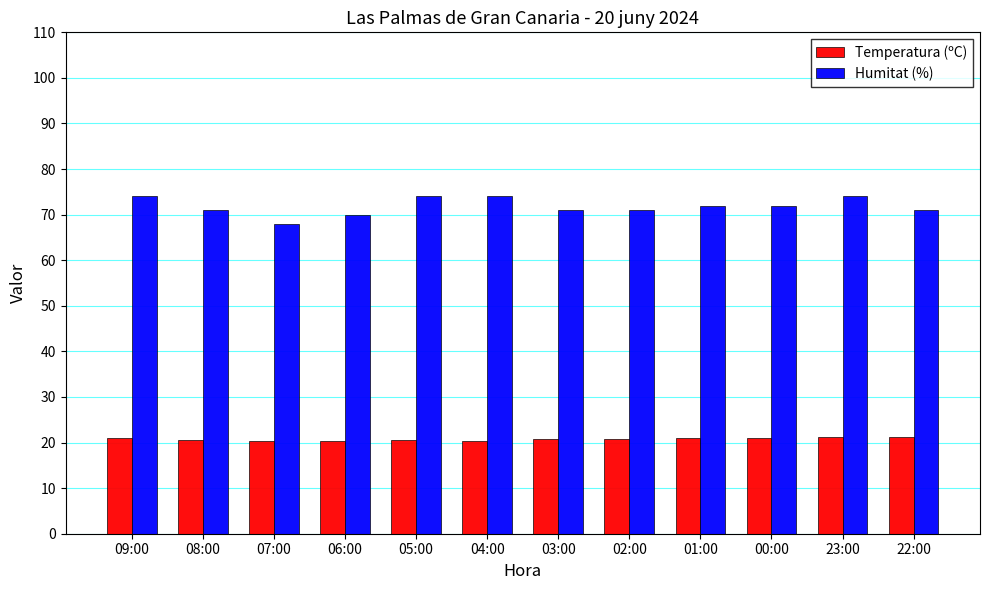

List the series in order of their overall mean, highest first.

Humitat (%), Temperatura (ºC)